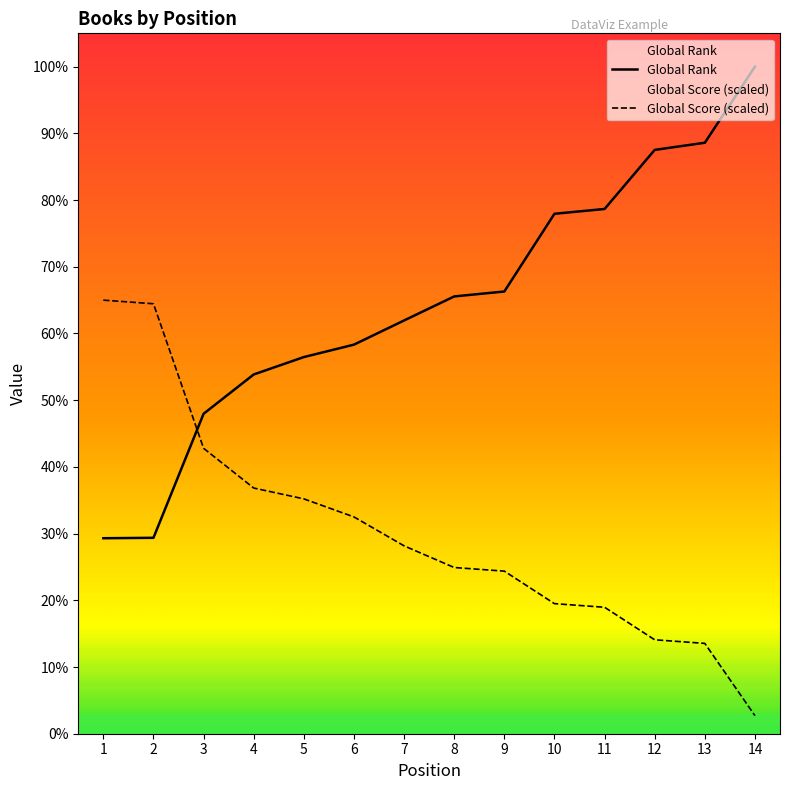

True or false: Global Rank has more than 1 points higher than both neighbors.

False